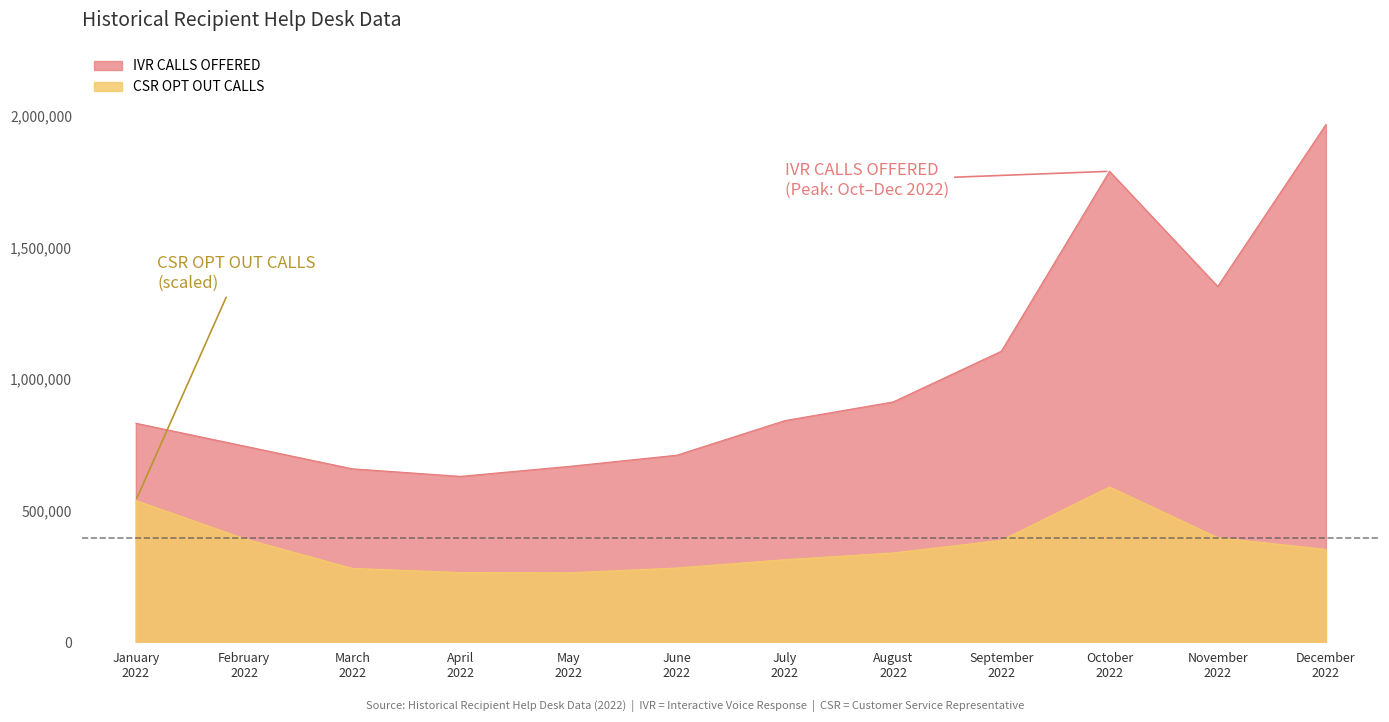

Reading right to left, list all the values displayed in this chart.

IVR CALLS OFFERED: December 2022=1968442.0	November 2022=1352832.0	October 2022=1790525.0	September 2022=1106512.0	August 2022=913779.0	July 2022=842878.0	June 2022=711186.0	May 2022=668489.0	April 2022=630769.0	March 2022=659536.0	February 2022=746162.0	January 2022=832742.0
CSR OPT OUT CALLS: December 2022=352999.4	November 2022=397746.2	October 2022=590532.6	September 2022=387629.3	August 2022=339698.0	July 2022=314024.2	June 2022=282313.3	May 2022=264003.2	April 2022=265164.2	March 2022=280953.3	February 2022=394097.5	January 2022=538919.5